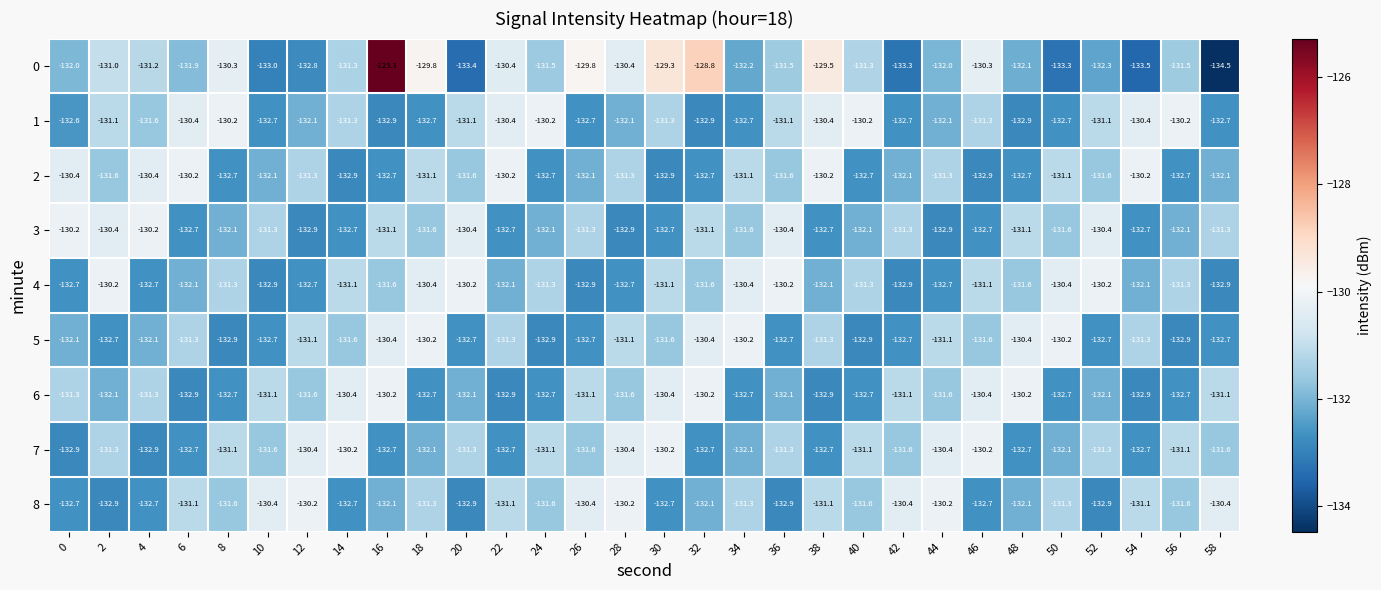

What is the difference between the second highest and minimum values in the 6 series?

2.7